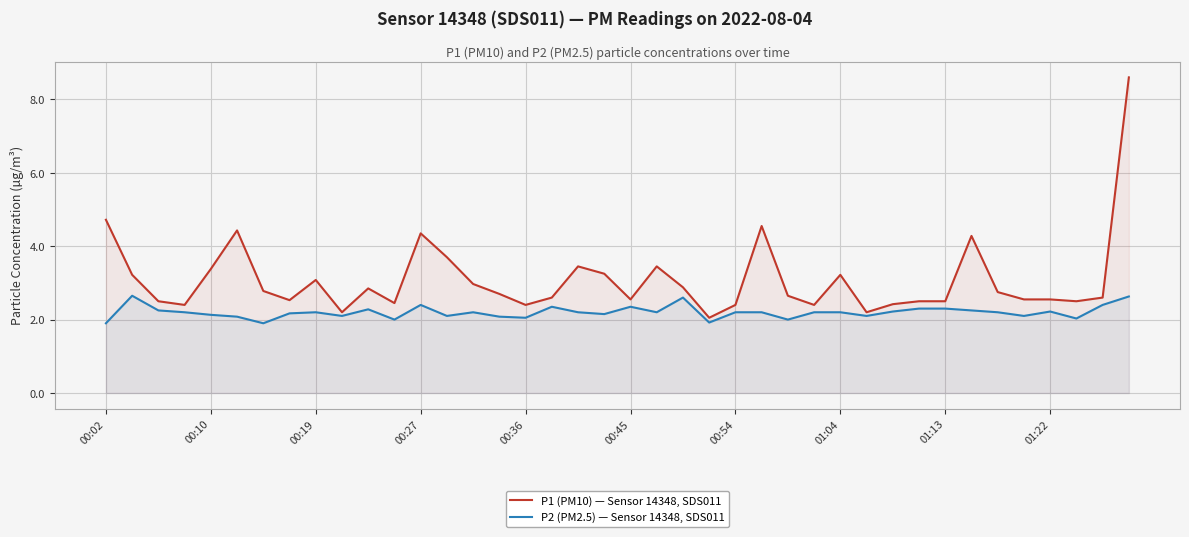

At which category is the sum across all series the highest?

39